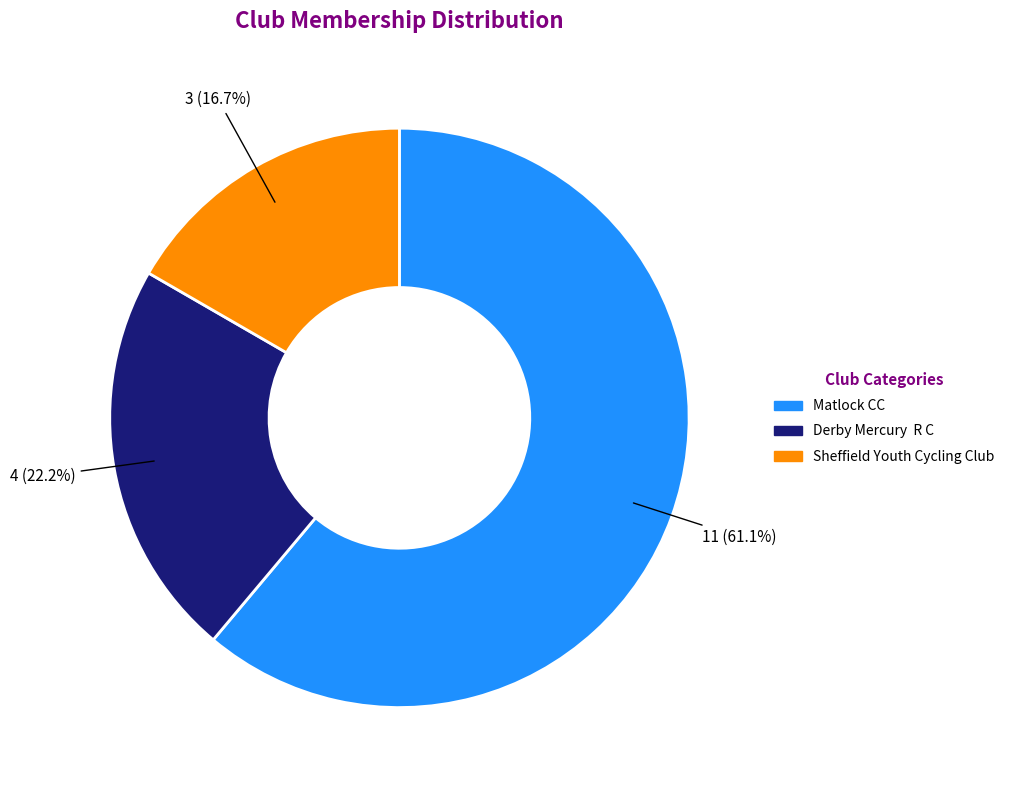

Combined, what portion of the pie is Derby Mercury R C and Sheffield Youth Cycling Club?

38.9%